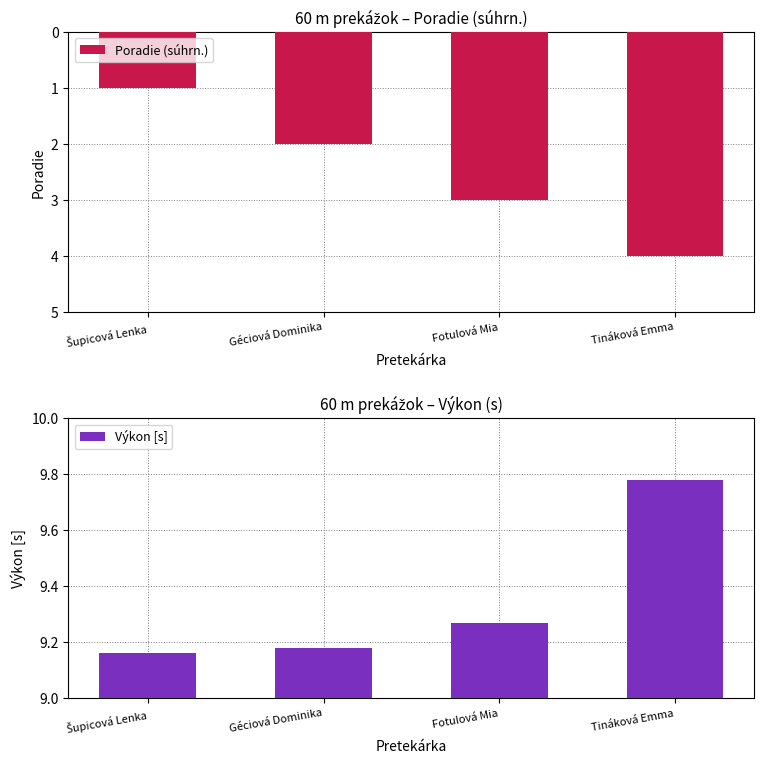

Which series has the largest total across all categories?

Výkon [s]